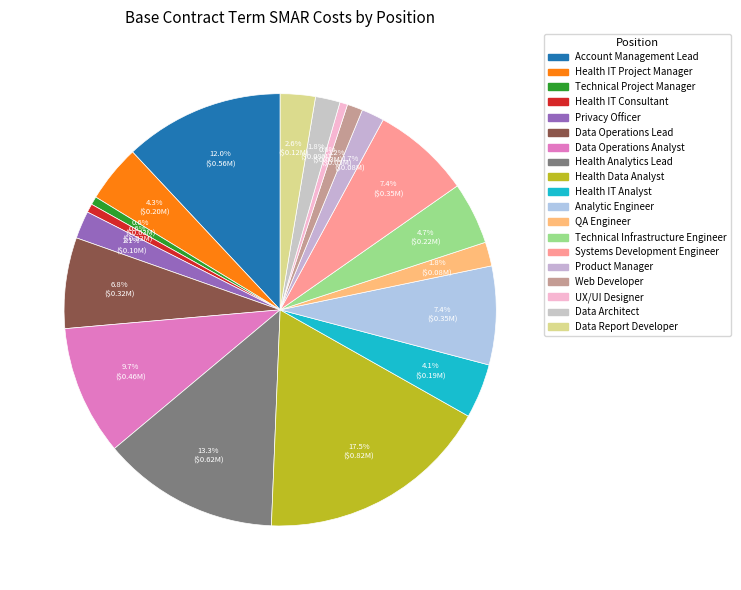

Count the number of slices in the pie.

19